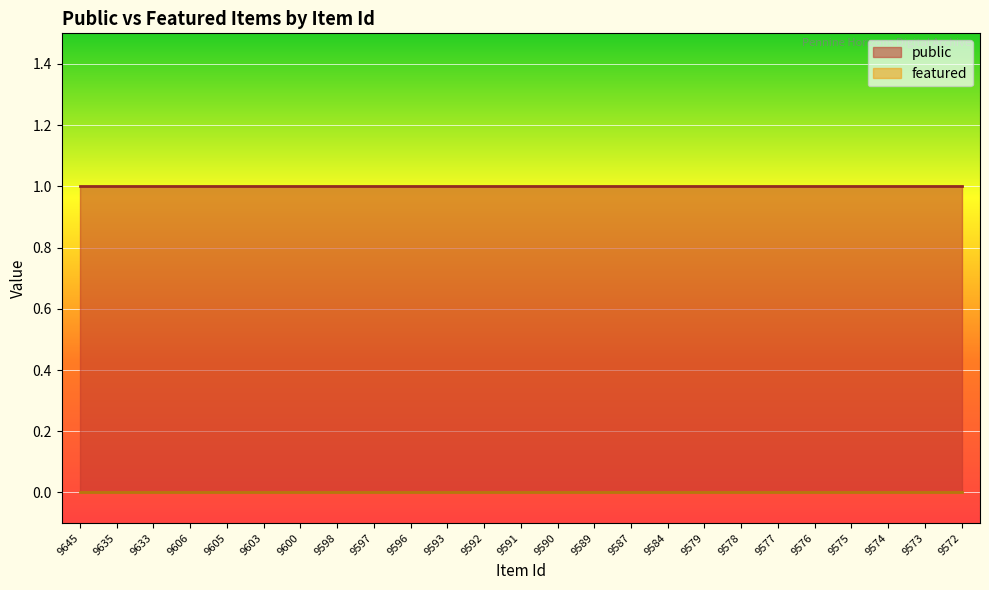

What is the total value across all series at 9593?

1